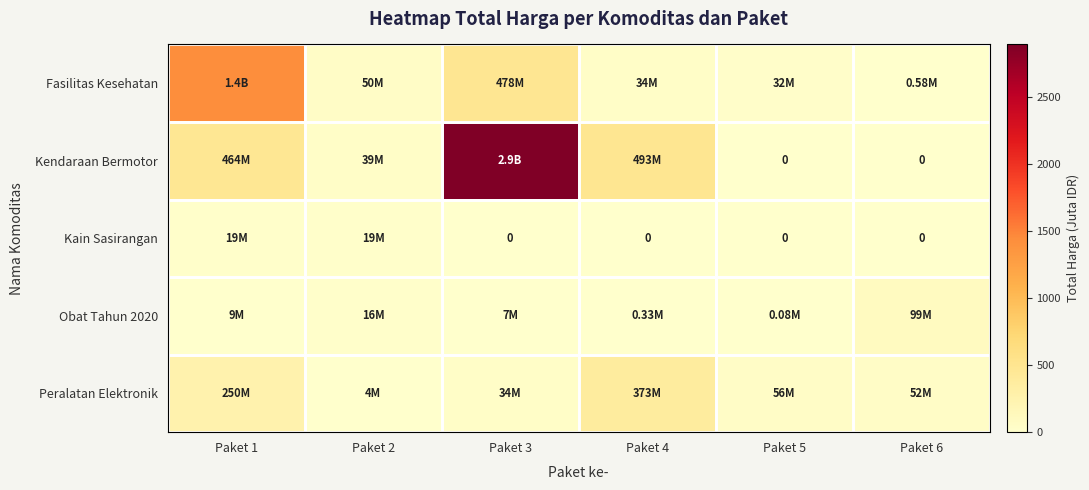

At which category does the chart reach its minimum across all series?

Paket 5